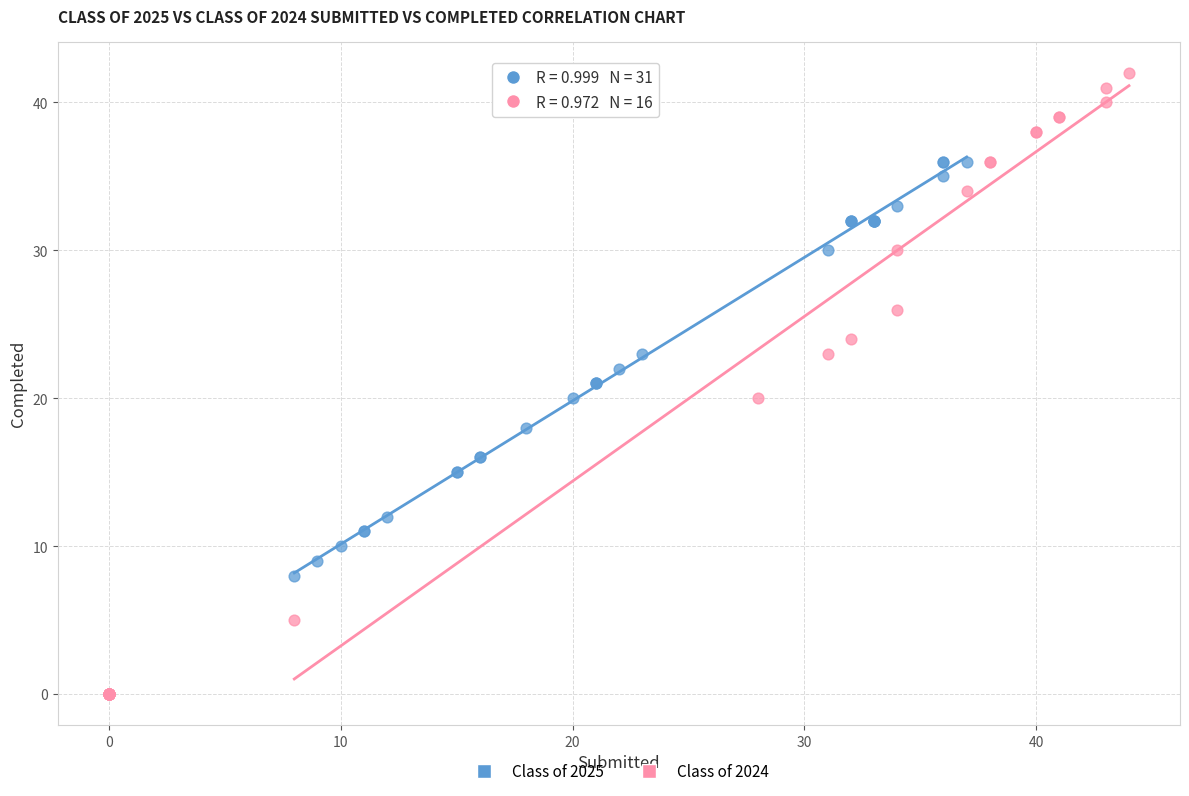

What are all the series names shown in the legend?

Class of 2025, Class of 2024